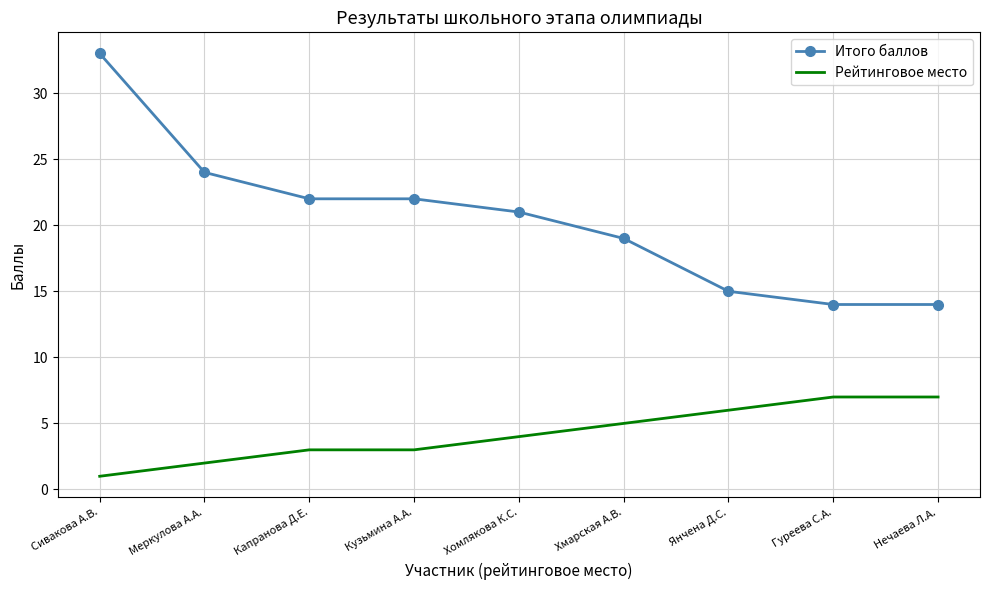

True or false: Рейтинговое место and Итого баллов cross at least once.

False